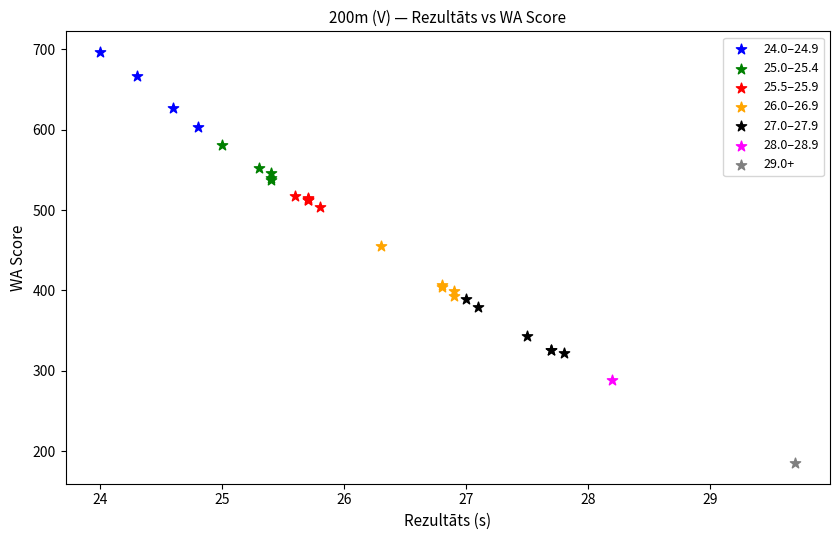

Which series reaches the maximum Y coordinate?

24.0–24.9